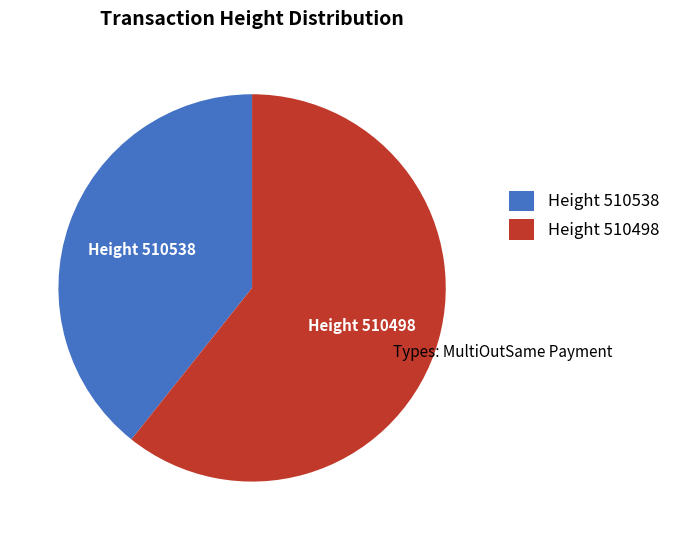

Rank the categories by value from highest to lowest.

Height 510498, Height 510538